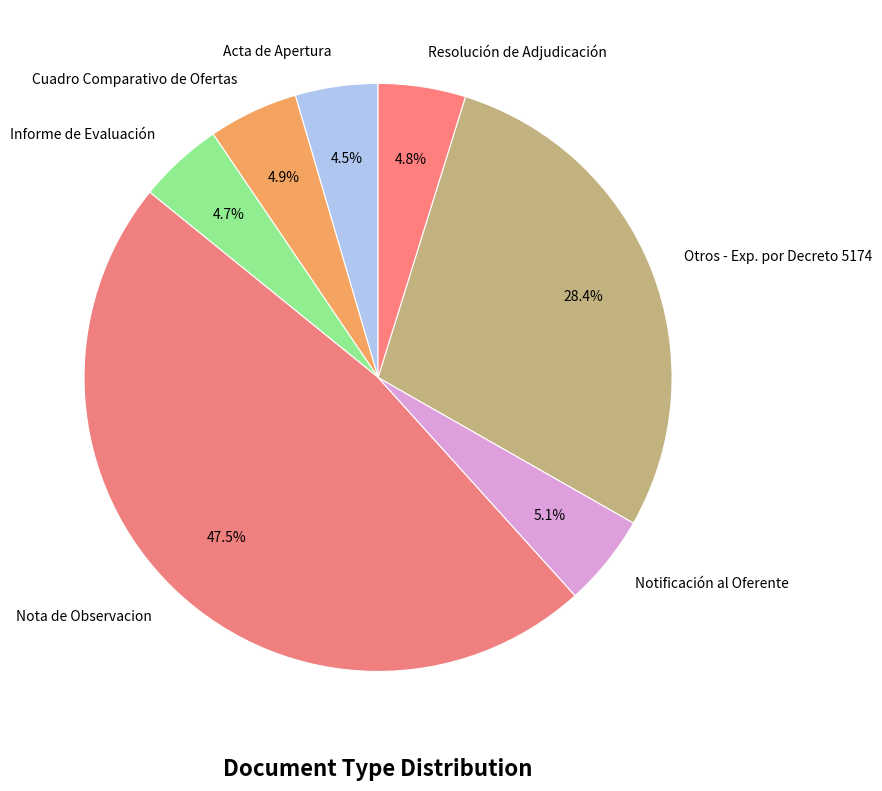

Which slice is the smallest?

Acta de Apertura